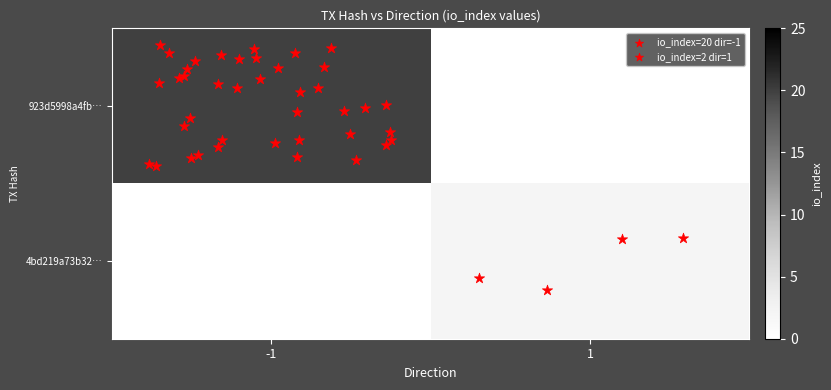

List the series in order of their peak value, lowest first.

4bd219a73b32e4763cb2ab5dffdd3cfaa43a616, 923d5998a4fbe1d2506c0fd8f8b47cbbd147840